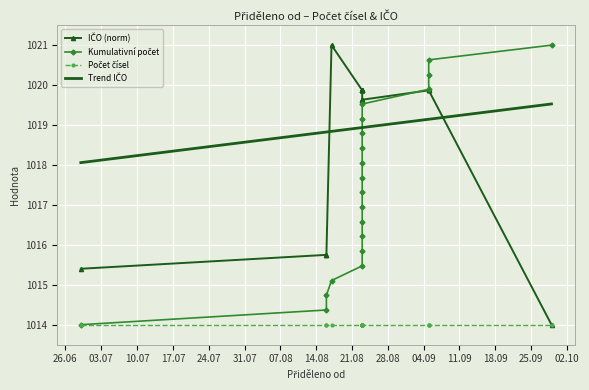

Is it true that Kumulativní počet equals 383.5 at 31.07?

False